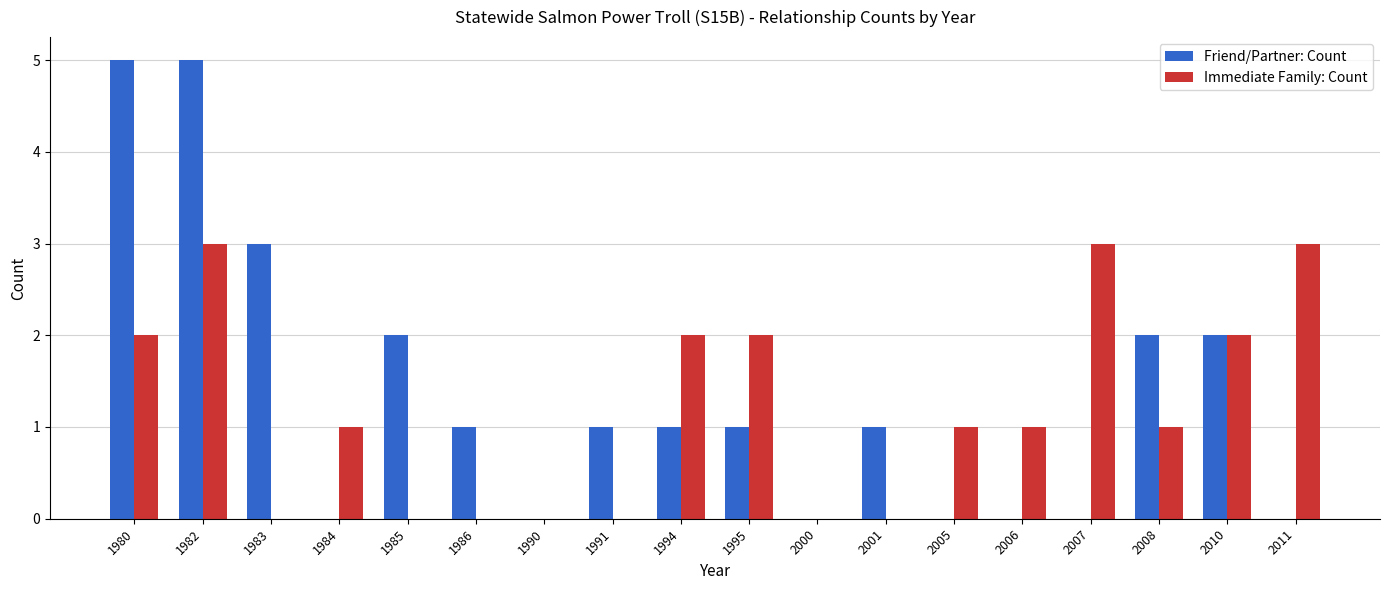

How many groups of bars are there?

18